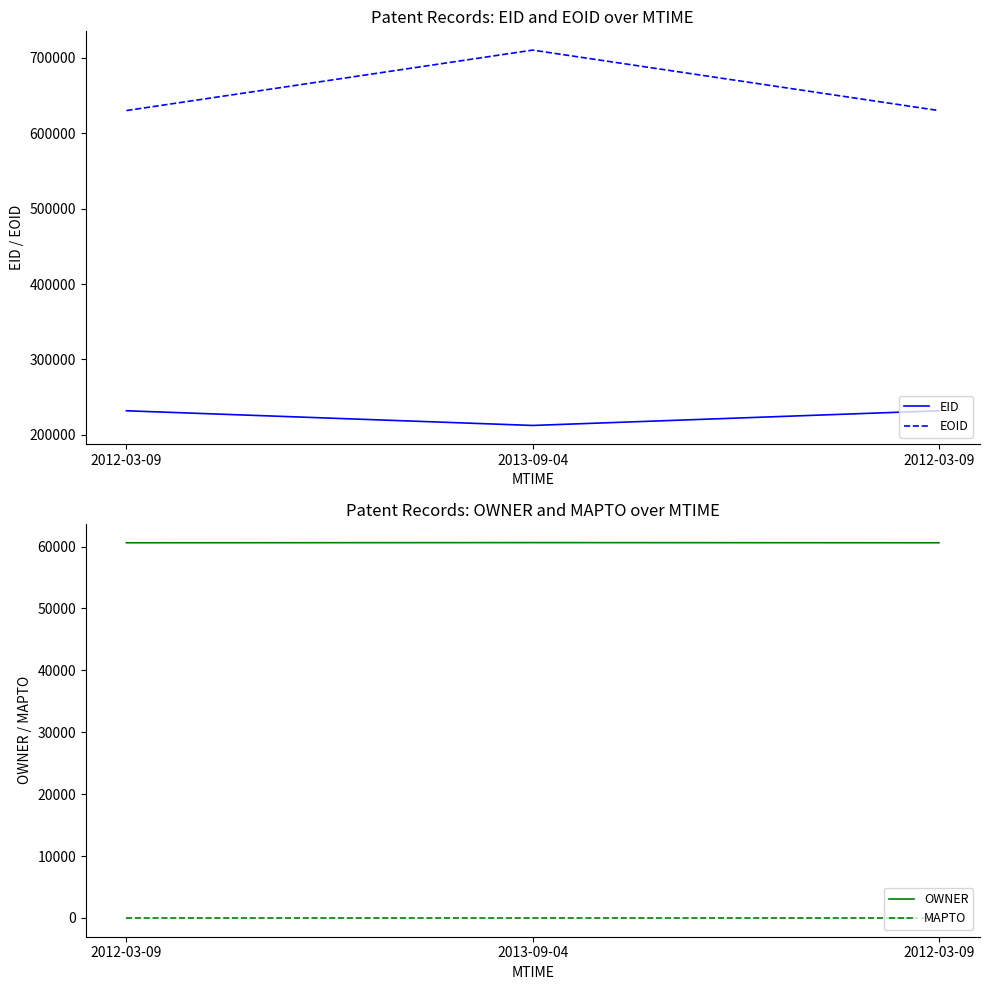

True or false: OWNER has a value of 60616 at 2012-03-09.

True